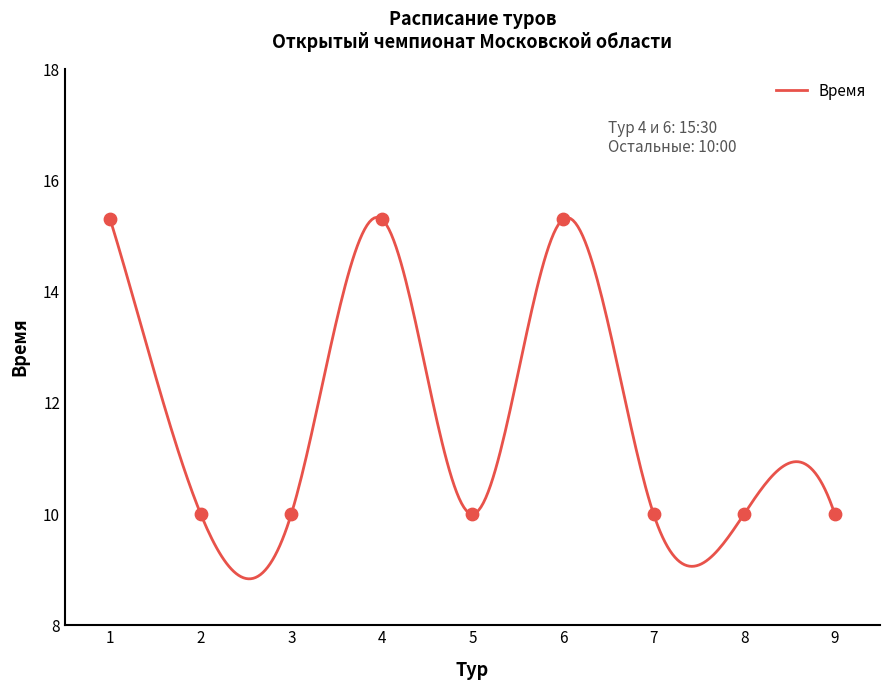

Between 5 and 6, which is larger?

6